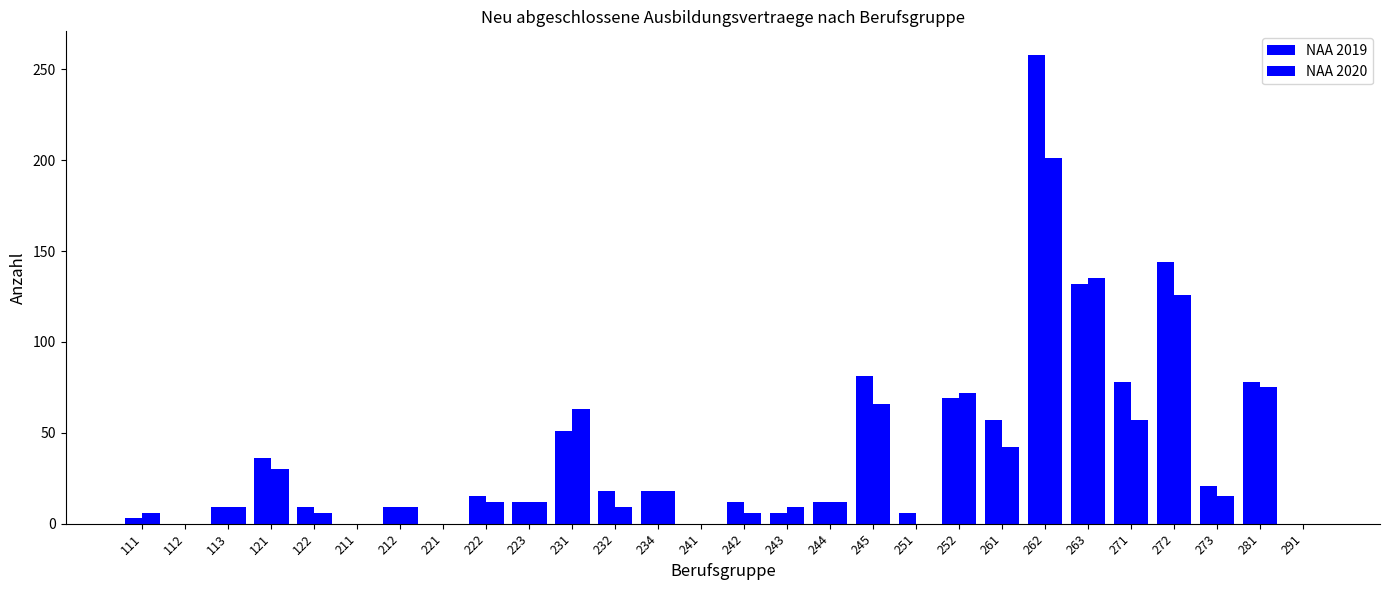

What is the sum of the NAA 2019 values at 223 and 211?

12